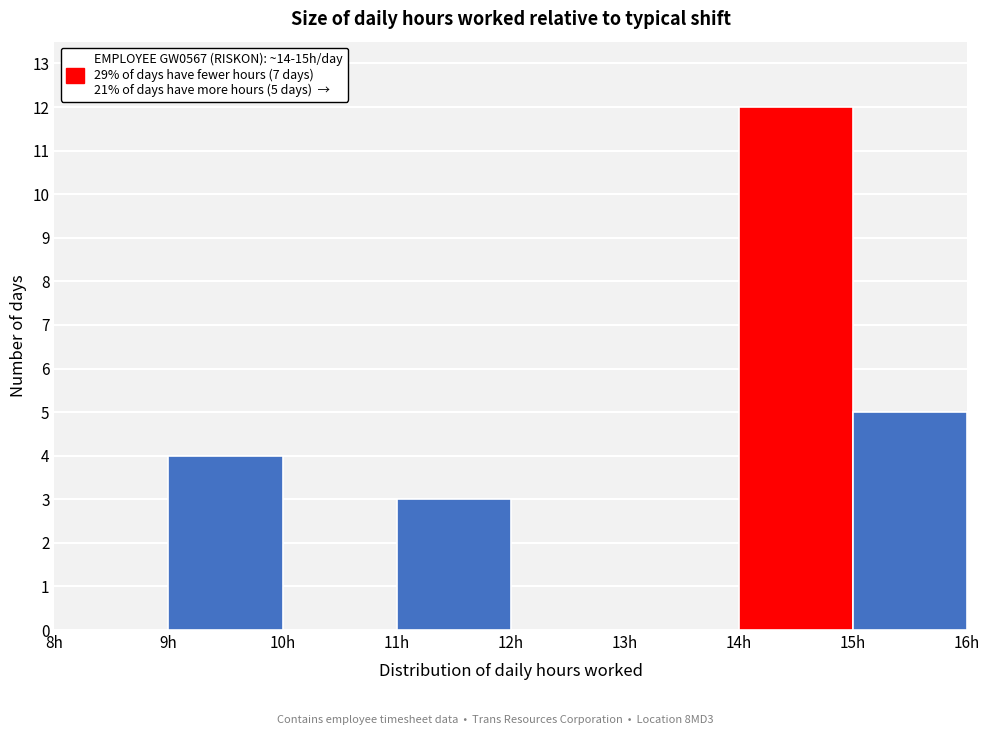

Over which range of the x-axis is the bar tallest?

14 to 15